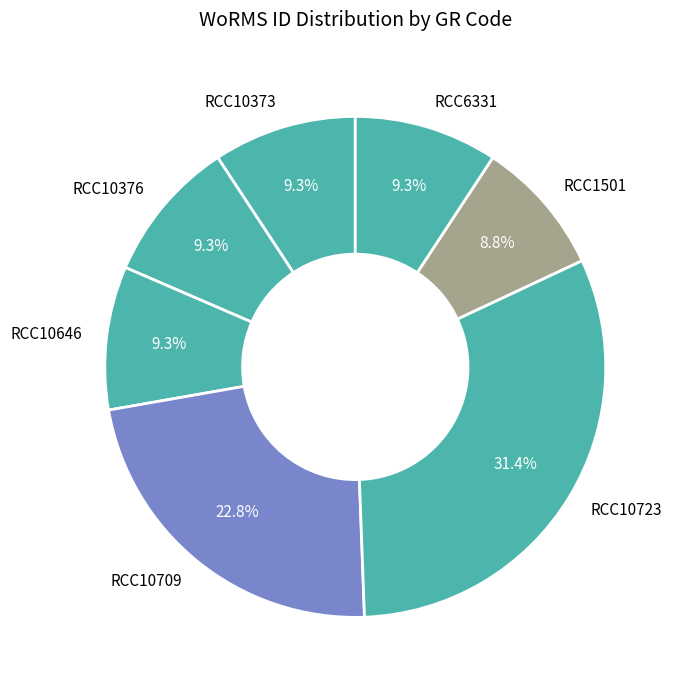

Which category has the biggest portion of the pie?

RCC10723